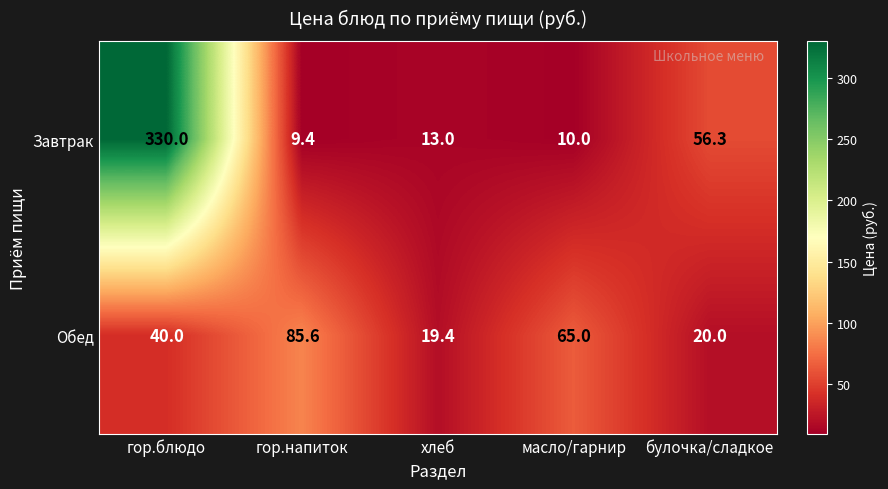

True or false: Завтрак has a value of 56.3 at булочка/сладкое.

True